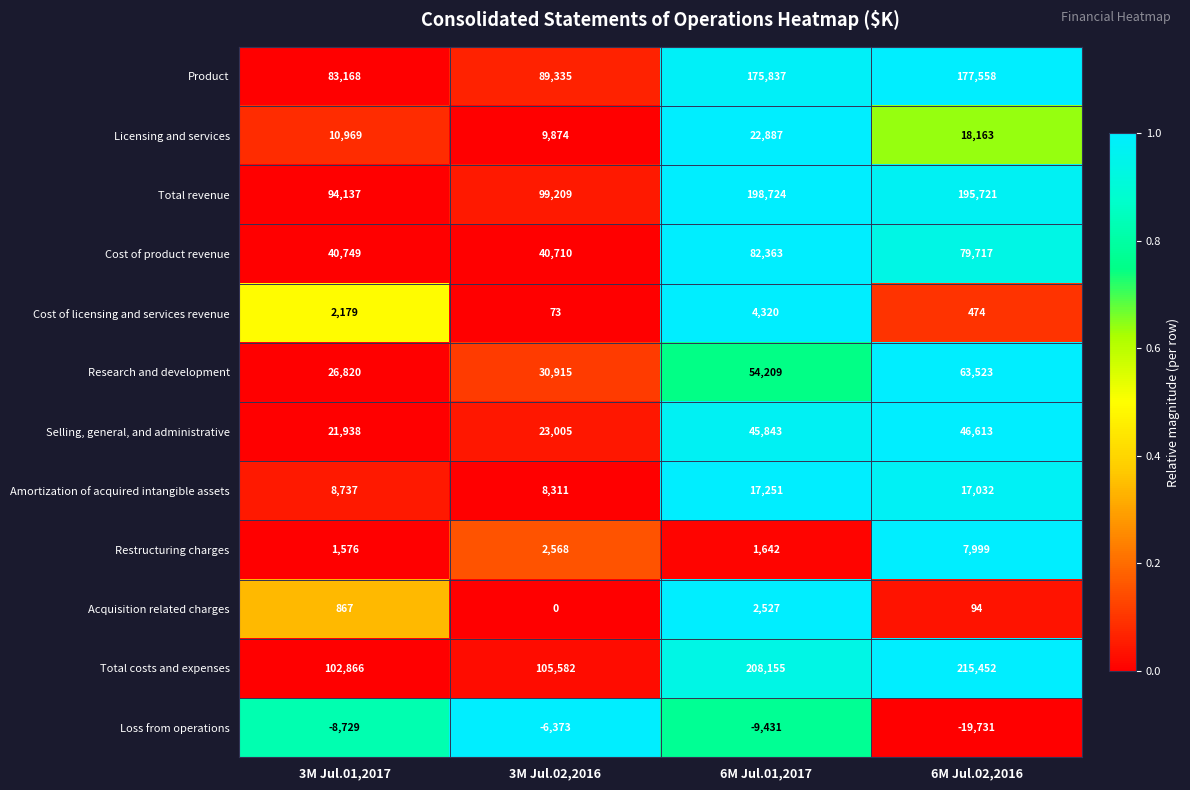

Which category has the lowest value across all series?

6M Jul.02,2016